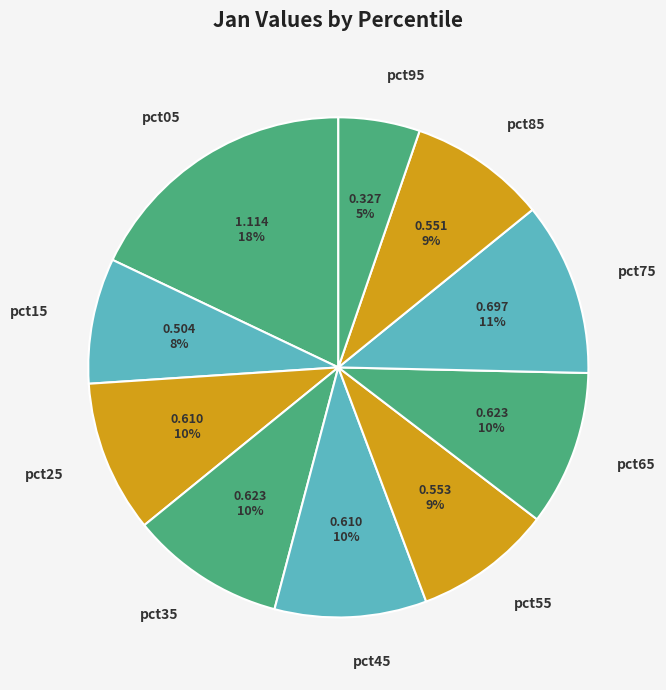

How many segments does this pie chart have?

10